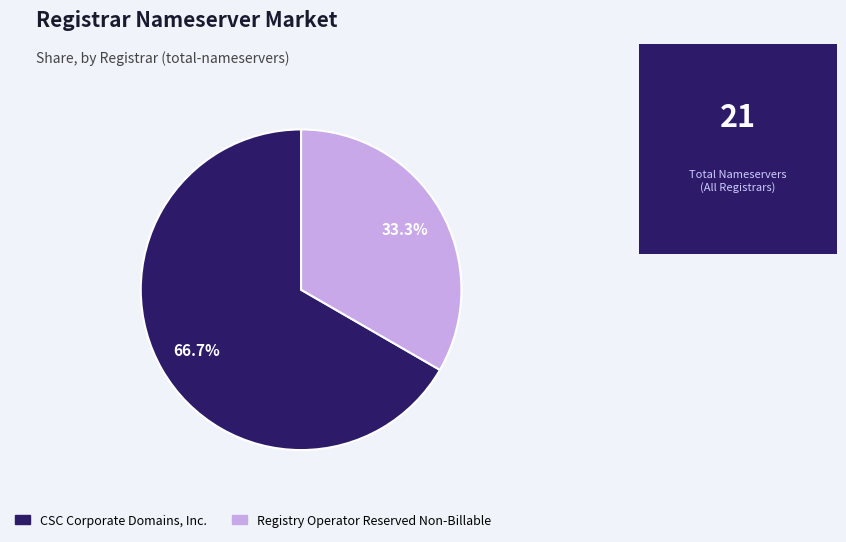

Is there any slice that represents more than half of the pie?

Yes